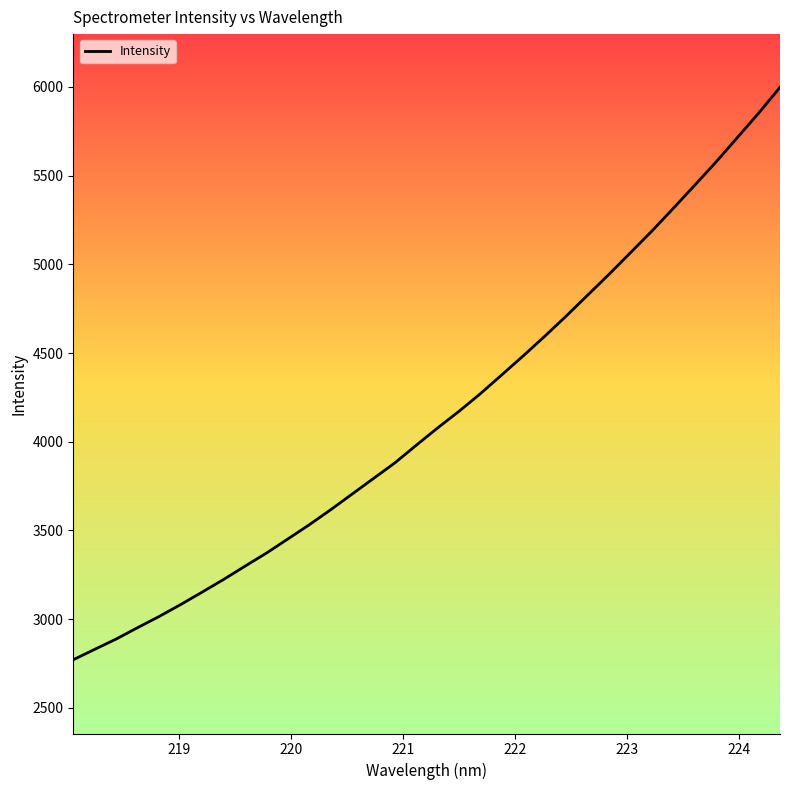

What is the difference between the maximum and minimum values?

3226.3